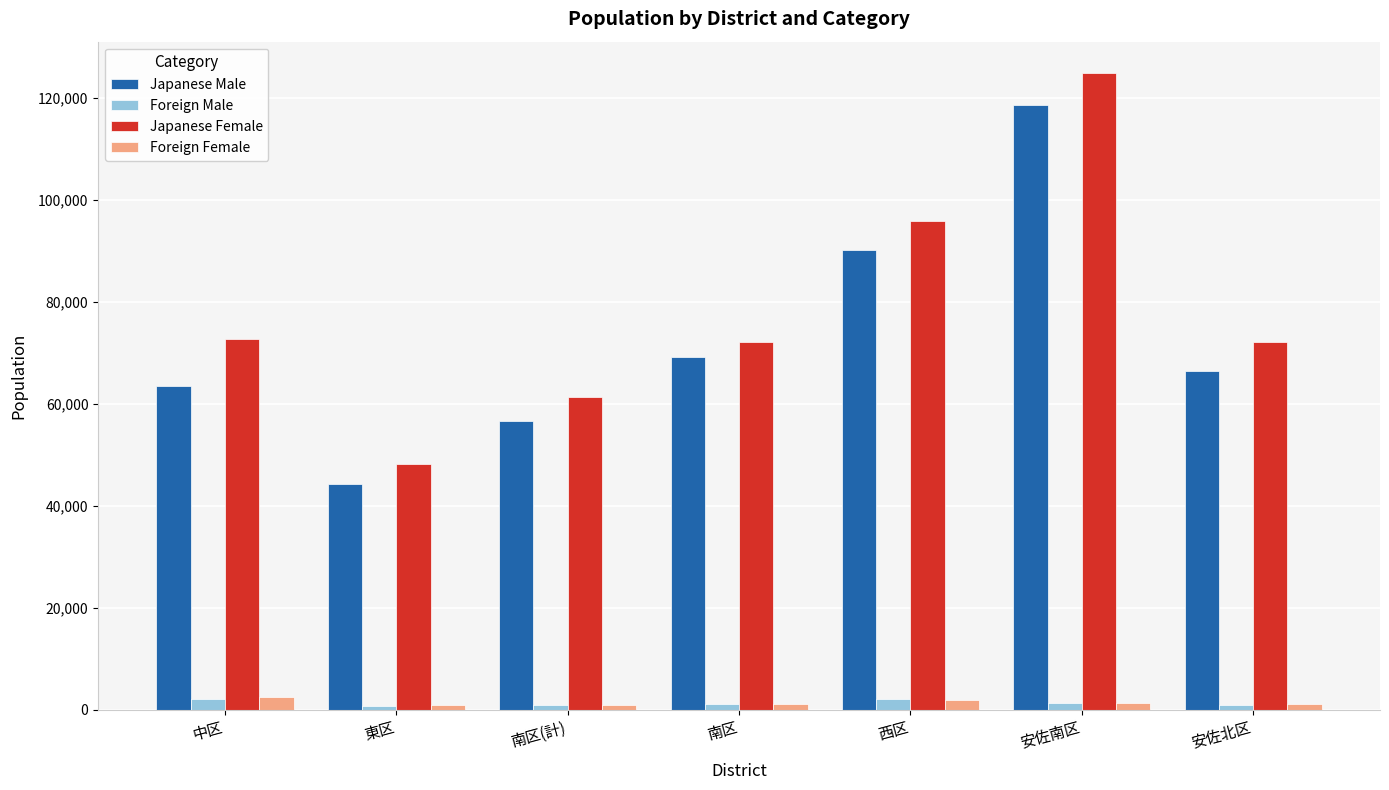

What is the sum of the Foreign Female values at 中区 and 東区?

3415